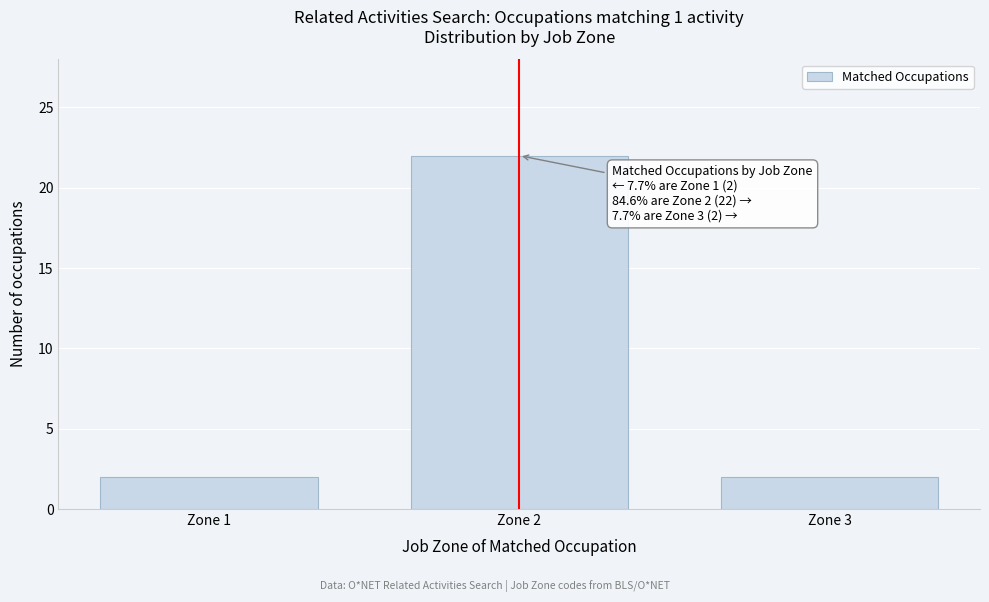

Reading left to right, extract all data points from this chart.

2	22	2